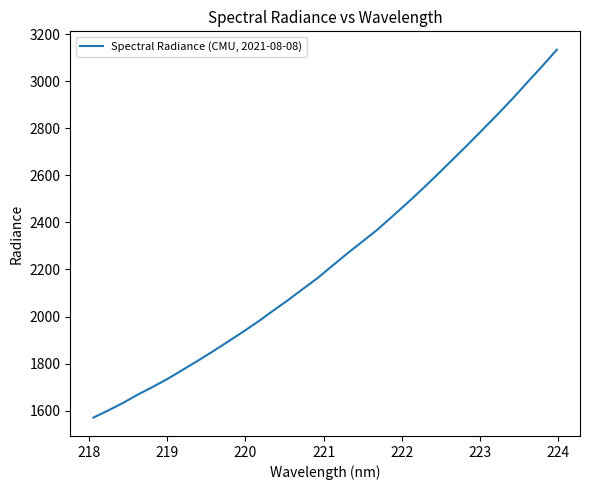

What is the greatest value displayed?

3133.4